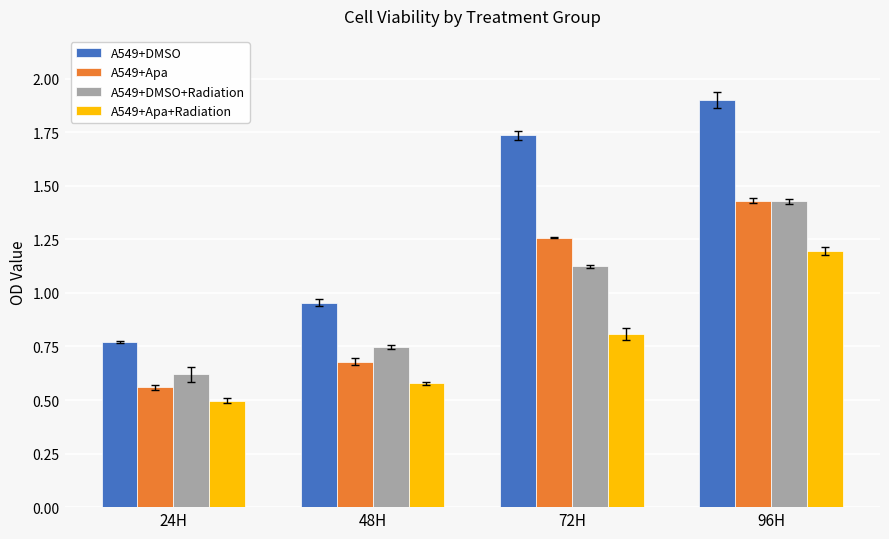

At 48H, list the series in order from largest to smallest.

A549+DMSO, A549+DMSO+Radiation, A549+Apa, A549+Apa+Radiation